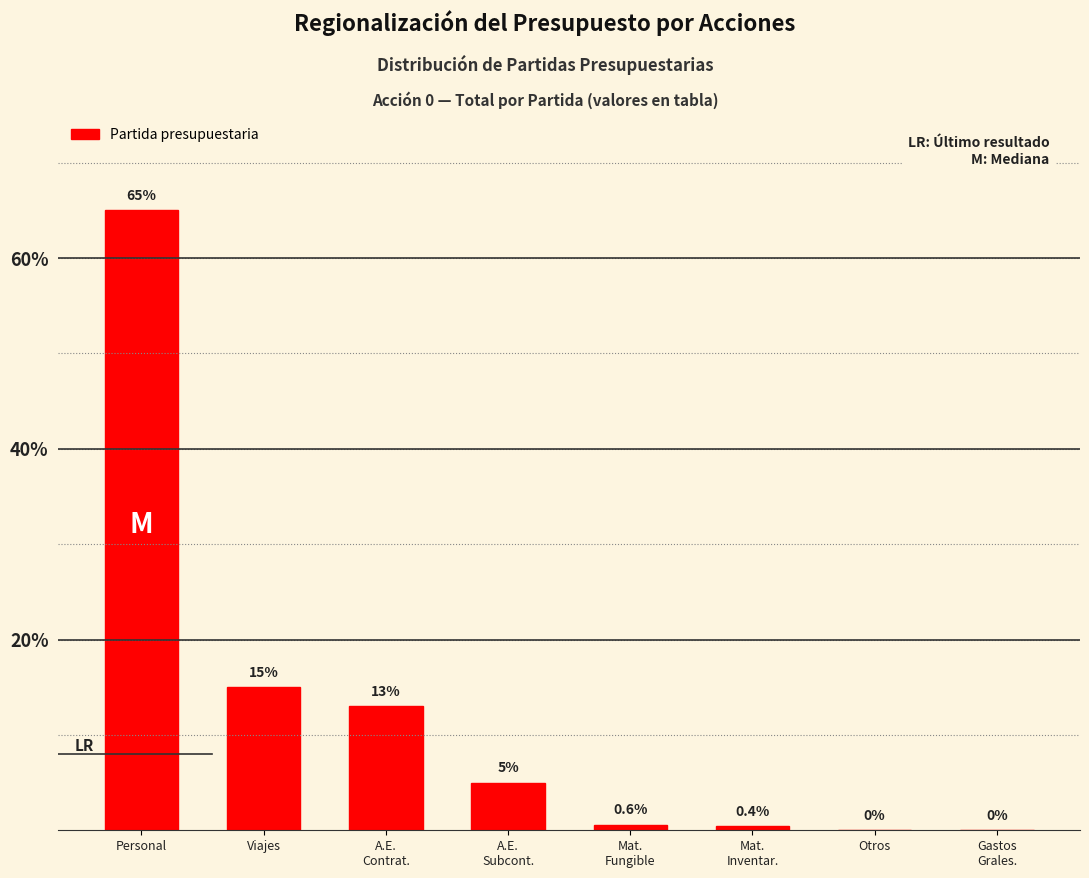

How many positive values are there?

6